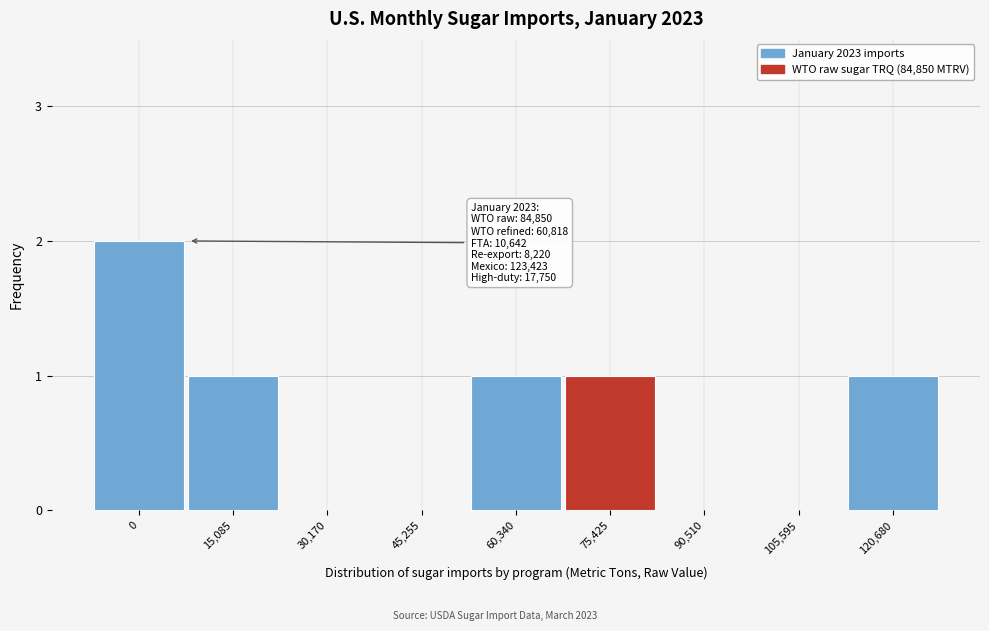

Reading left to right, transcribe all the data shown in this chart.

0=2	15,085=1	30,170=0	45,255=0	60,340=1	75,425=1	90,510=0	105,595=0	120,680=1